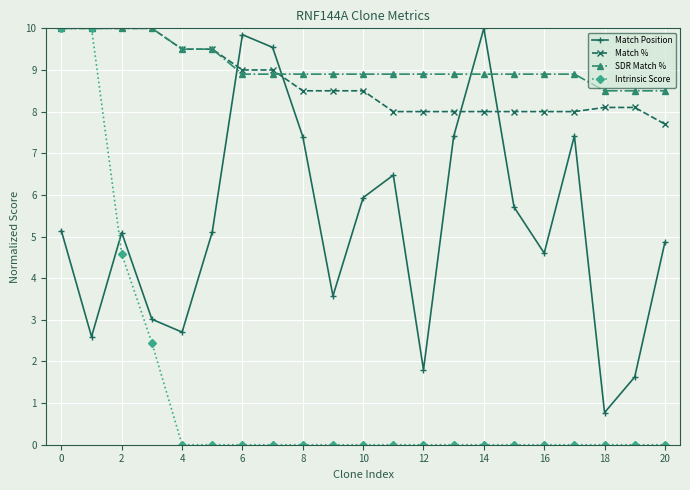

Which series has the largest total across all categories?

SDR Match %